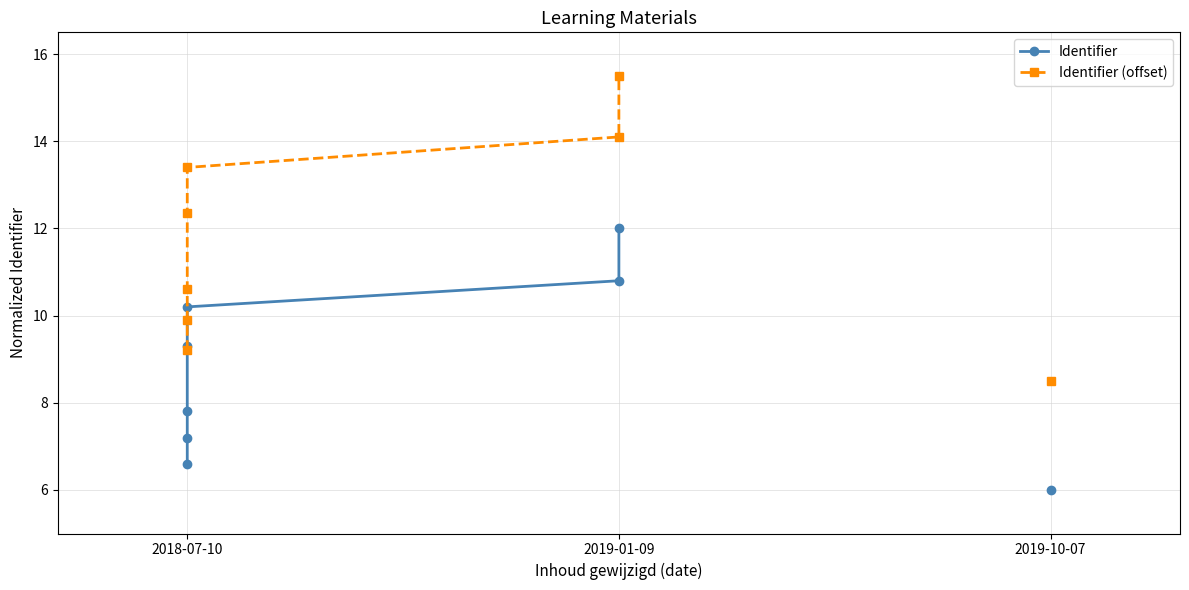

At how many categories does at least one series exceed 13?

3